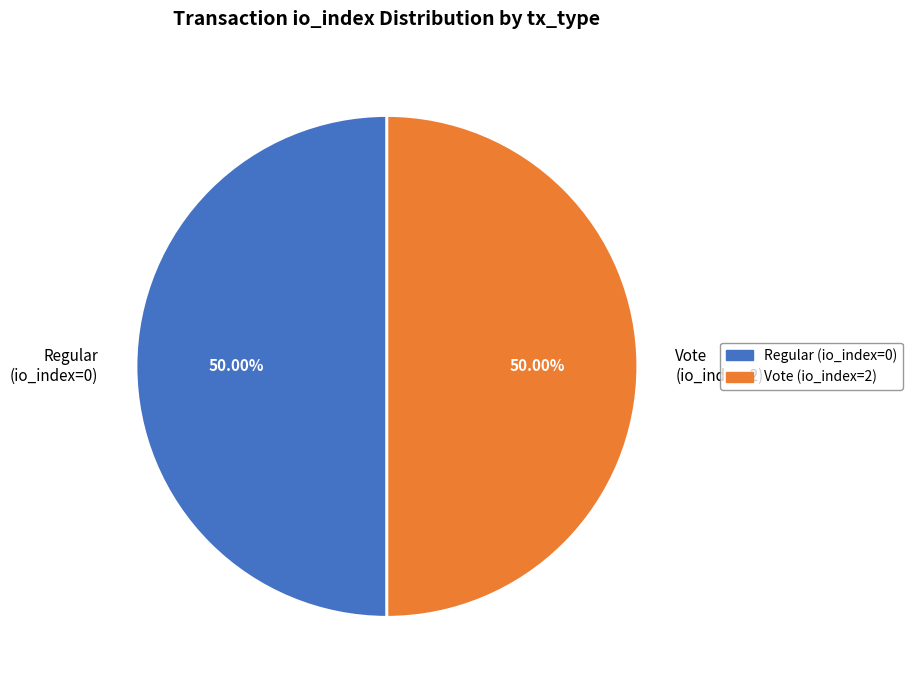

What is the ratio of the value at Vote (io_index=2) to the value at Regular (io_index=0)?

1.0